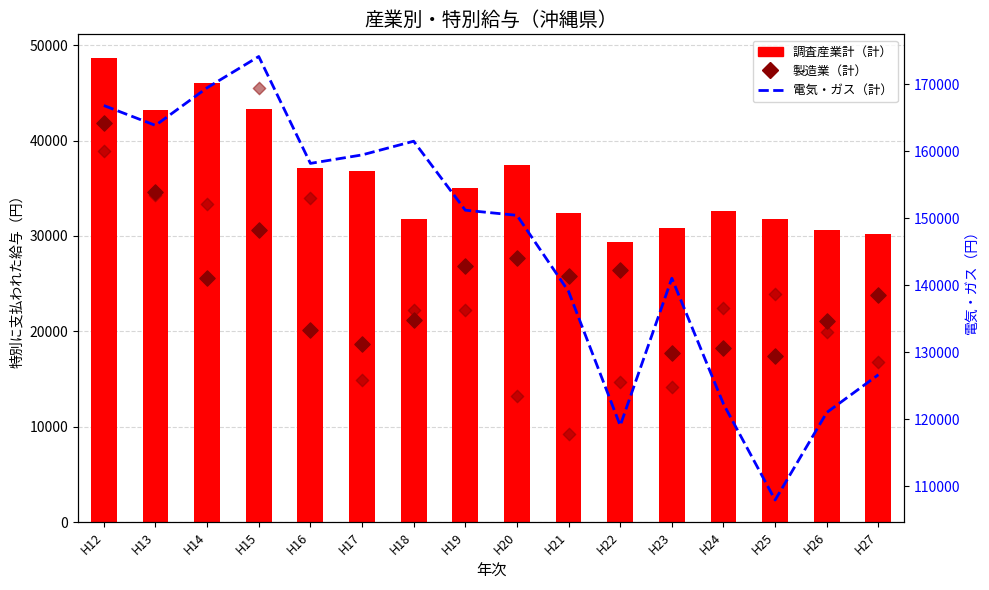

Which series reaches the minimum Y coordinate?

製造業（計）